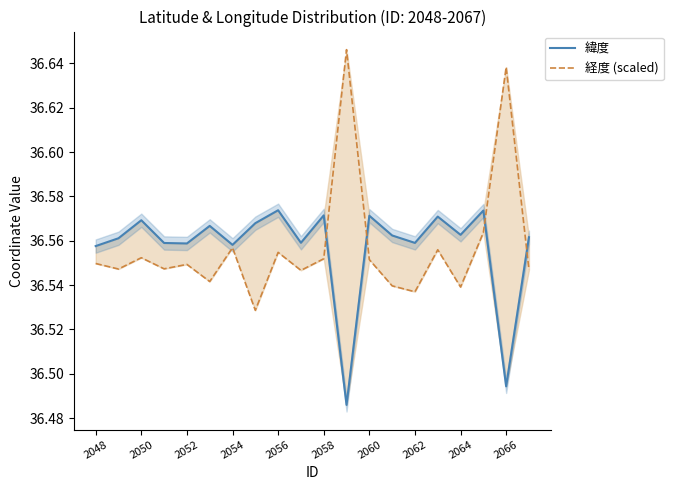

What is the difference between the maximum and minimum values in the 経度 (scaled) series?

0.1